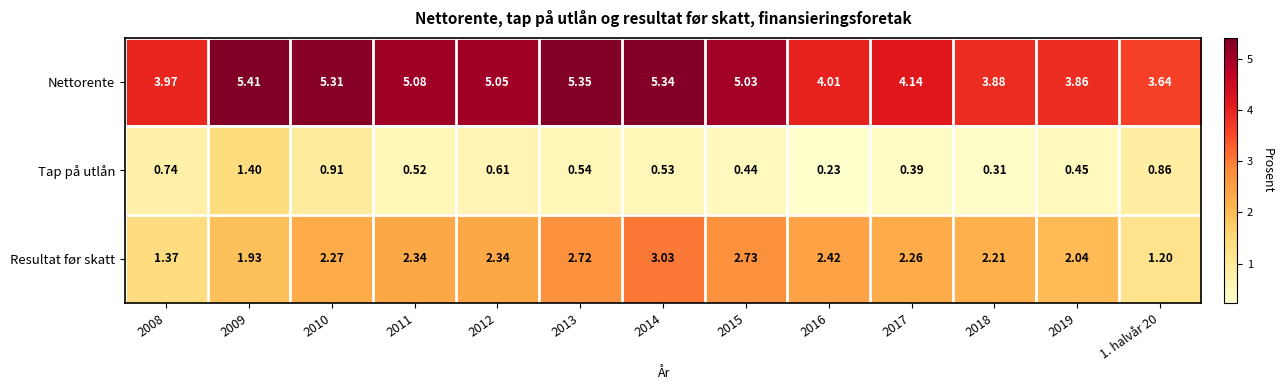

Rank the series by their average value, from lowest to highest.

Tap på utlån, Resultat før skatt, Nettorente